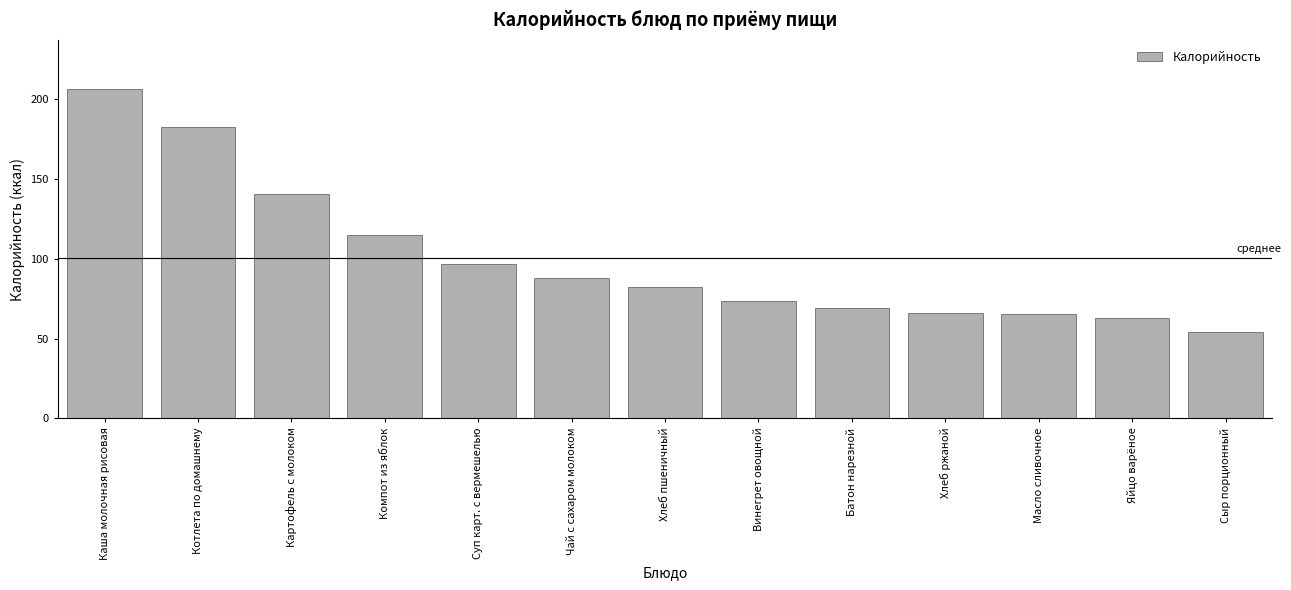

How many categories are shown in the chart?

13